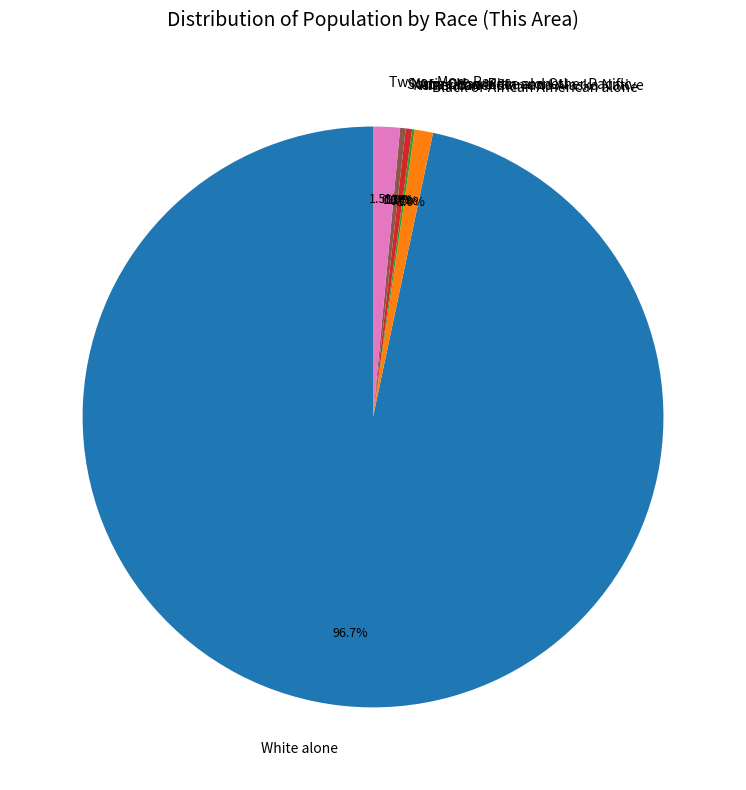

To the nearest percent, what is the average slice percentage?

14%